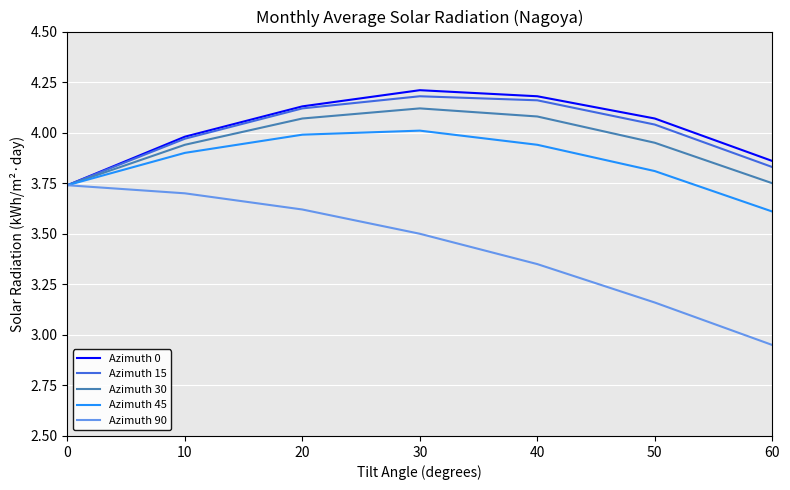

Which category has the highest value in the Azimuth 30 series?

30